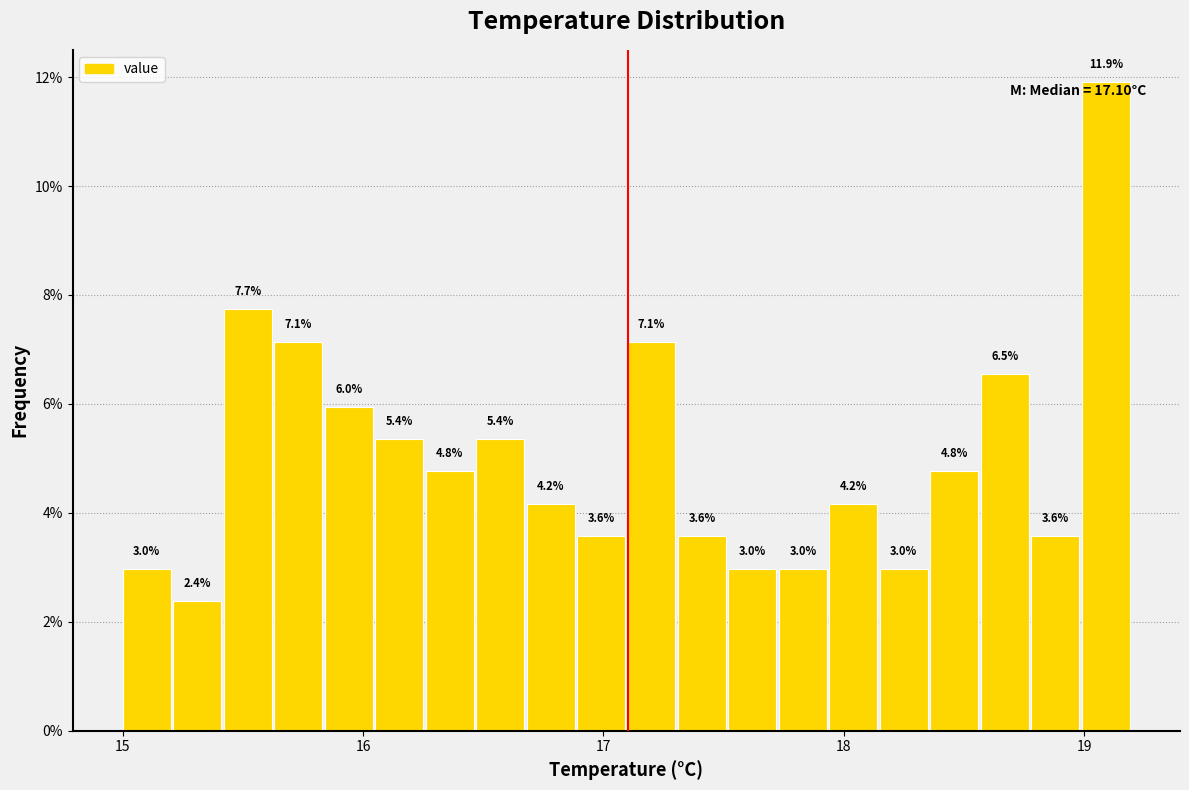

Around what value on the x-axis is the tallest bar? Give the approximate position of its centre, as read against the axis.

19.1